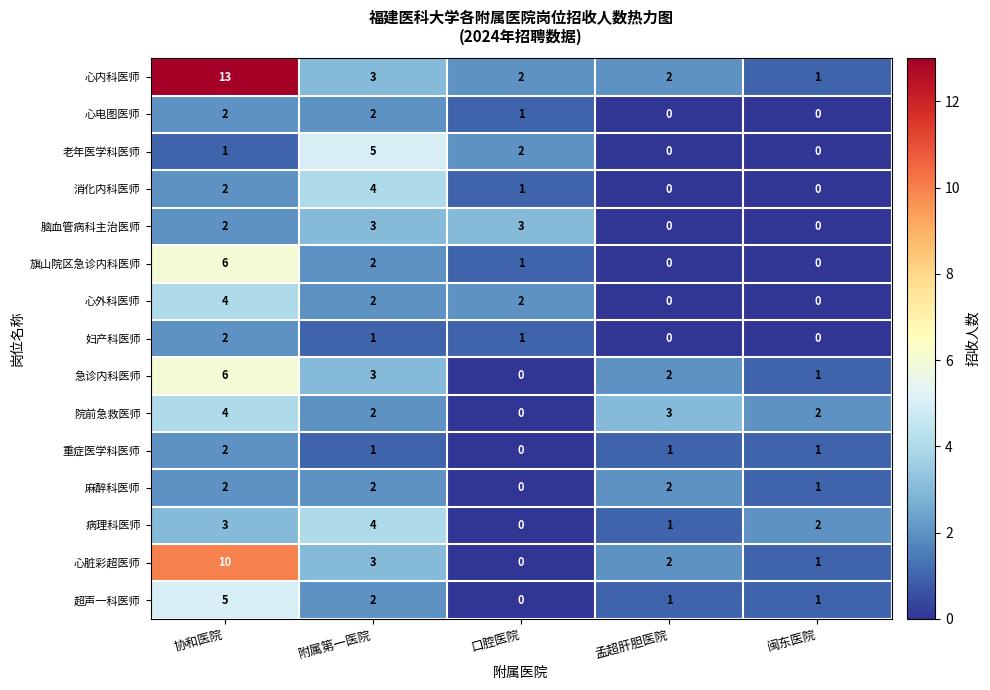

Which series has the largest total across all categories?

心内科医师